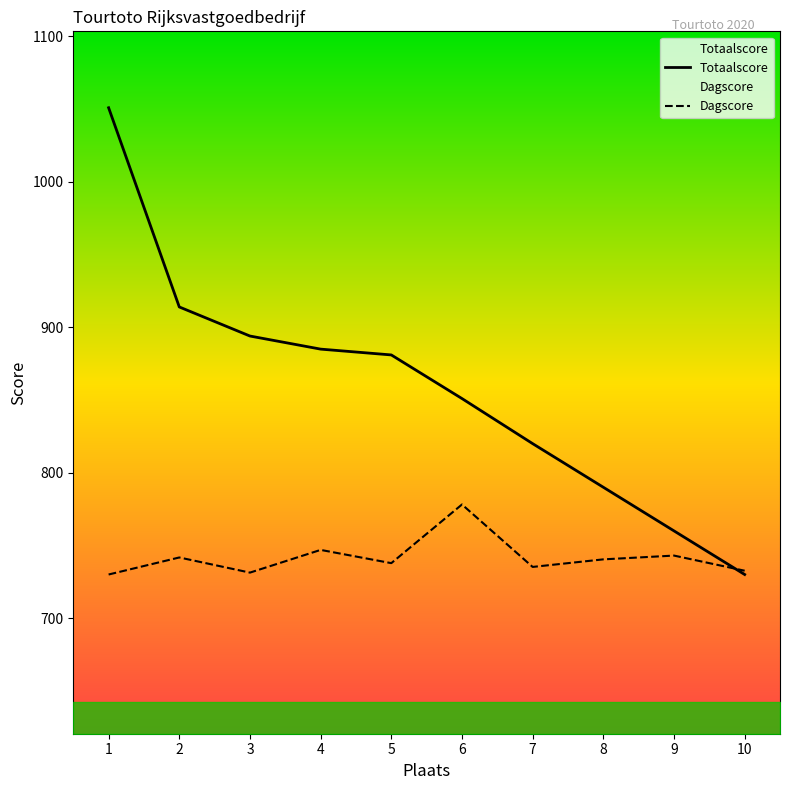

Which series changed the most between 4 and 9?

Totaalscore